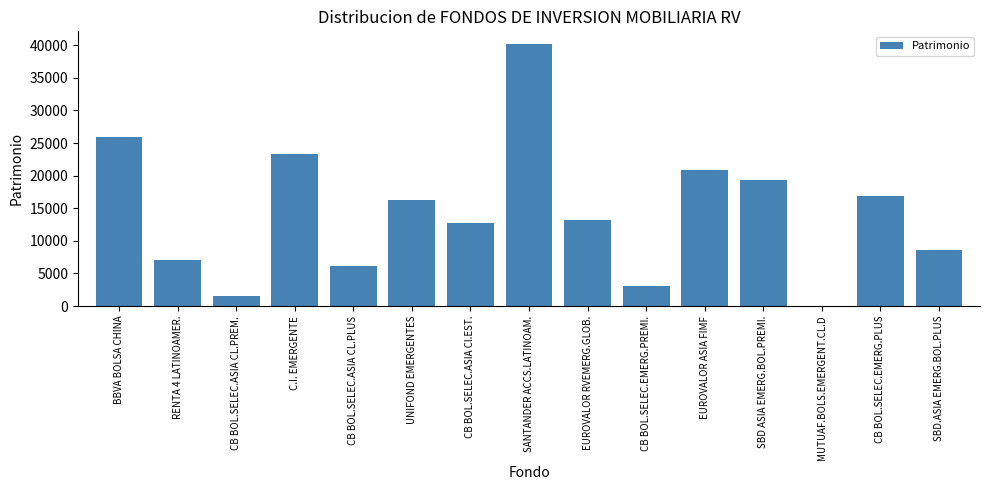

Read the value at SBD ASIA EMERG.BOL.PREMI., to the nearest 50.

19350